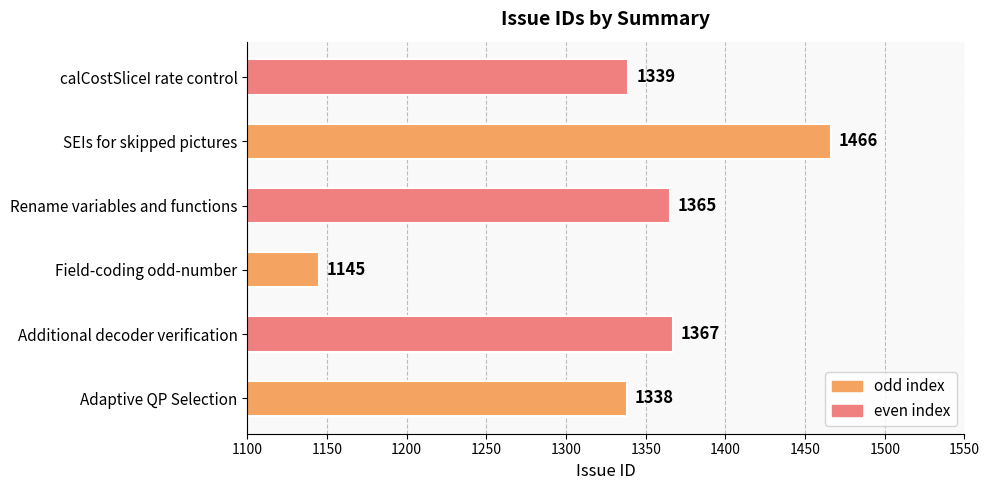

The value at Additional decoder verification is 1367. True or false?

True